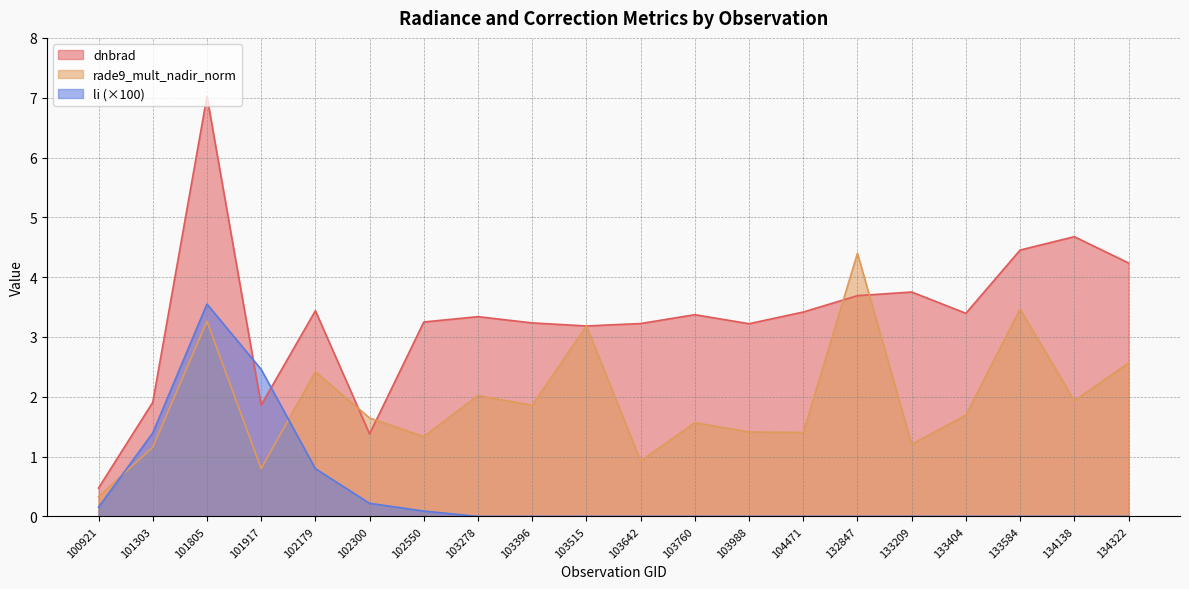

Rank the series by their average value, from lowest to highest.

li (×100), rade9_mult_nadir_norm, dnbrad